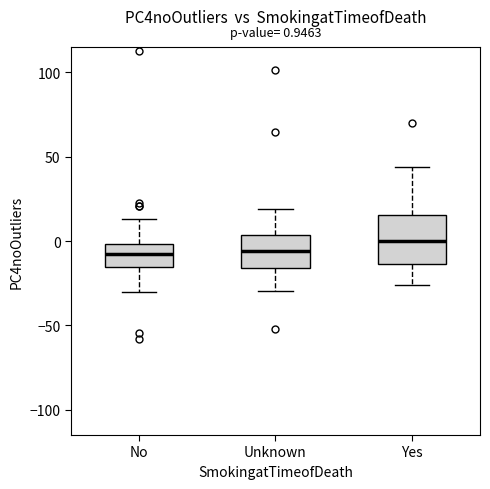

Which box has the highest median line?

Yes